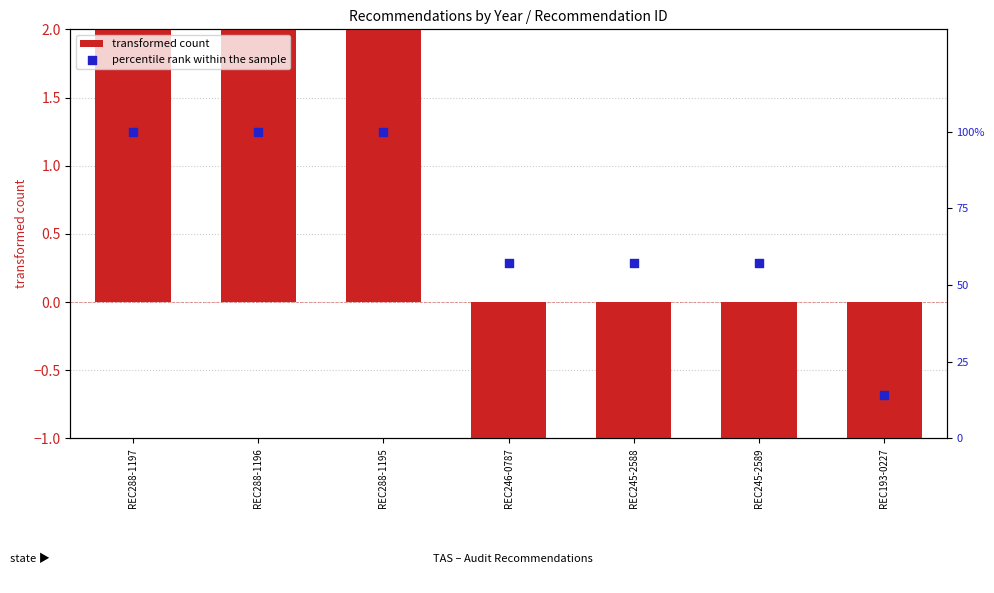

Which series has the widest spread of Y values?

transformed count